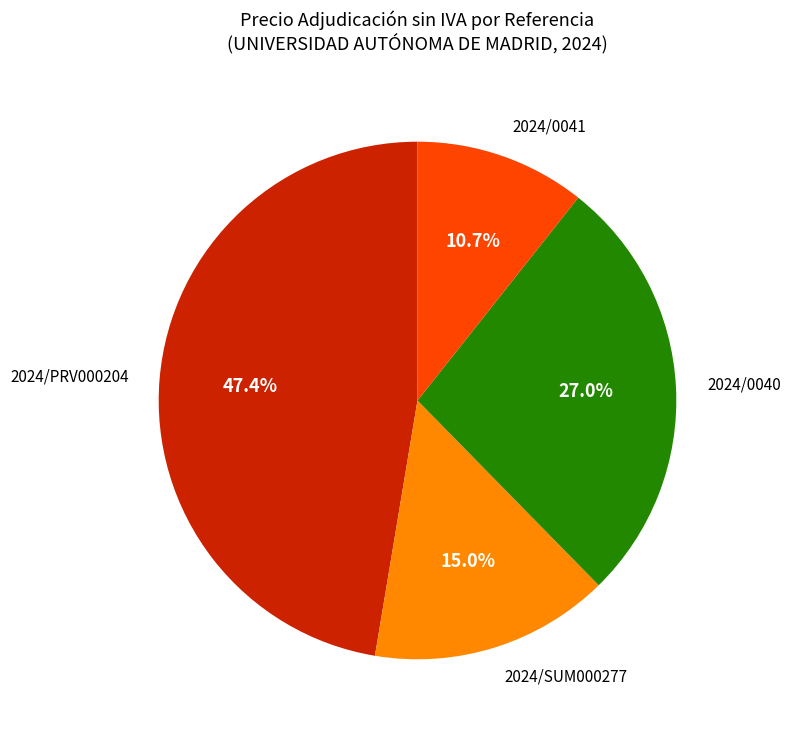

Does 2024/0041 account for over 50% of the chart?

No